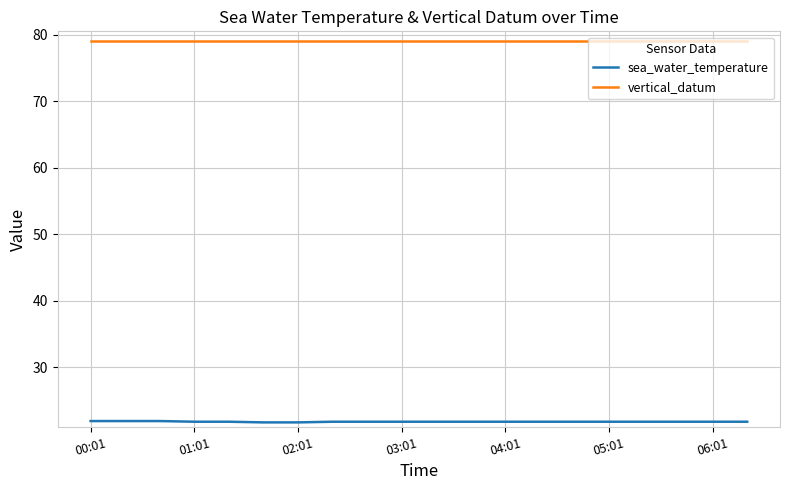

Rank the series by their maximum value, from lowest to highest.

sea_water_temperature, vertical_datum